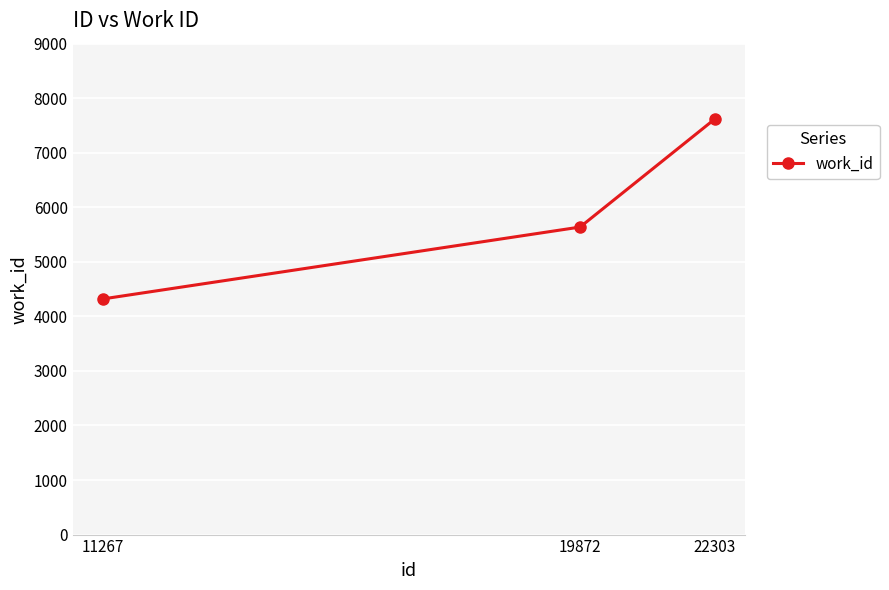

What is the change in value from 11267 to 19872?

+1317